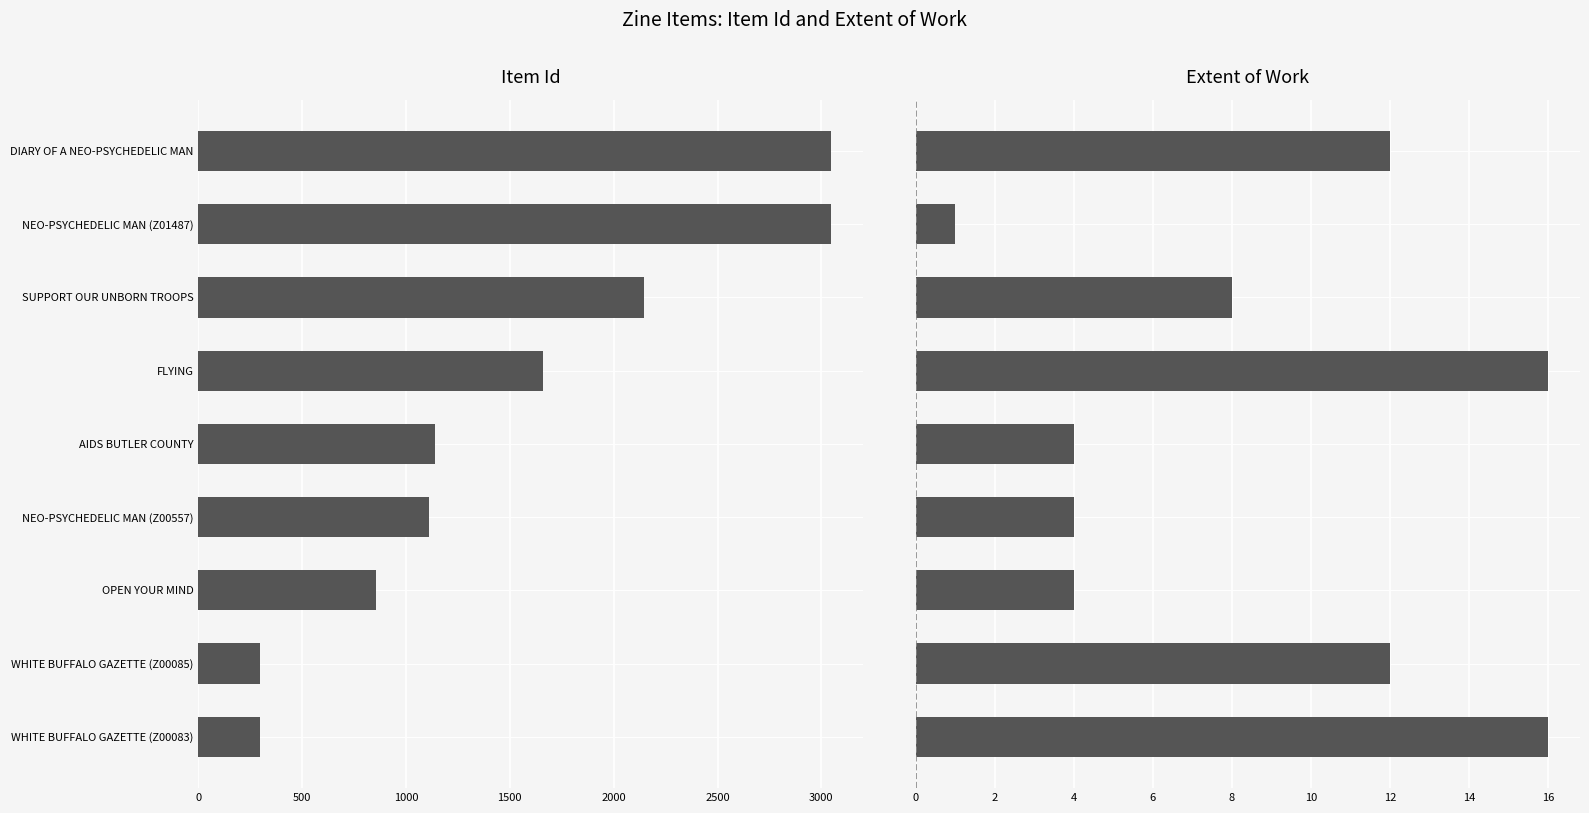

How many groups of bars are there?

9